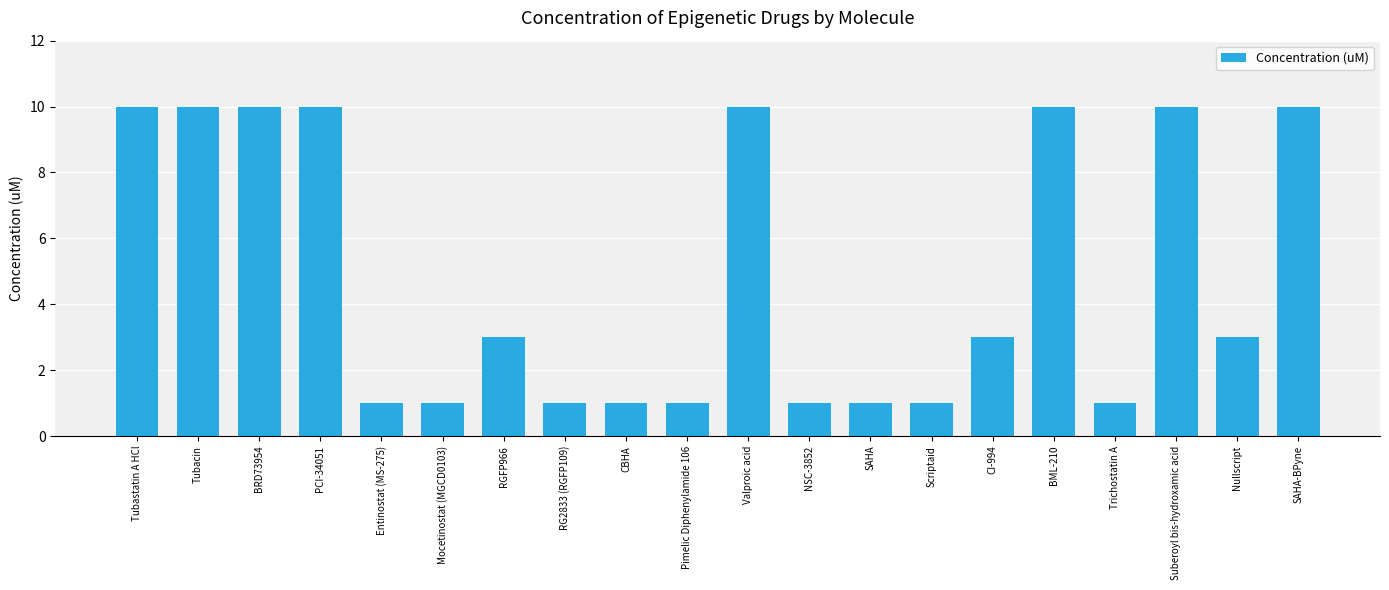

What is the greatest value displayed?

10